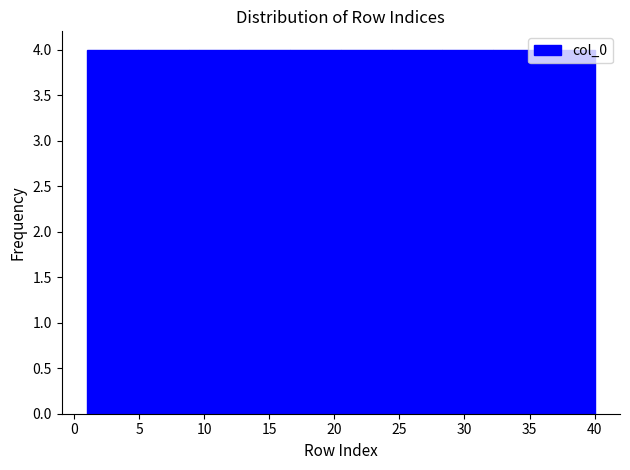

Reading left to right, list every bar in this chart as the range it spans on the x-axis followed by its height. Neither the bar edges nor the heights are printed on the chart, so give them approximately, as read against the axes.

1.0 to 4.9: 4
4.9 to 8.8: 4
8.8 to 12.7: 4
12.7 to 16.6: 4
16.6 to 20.5: 4
20.5 to 24.4: 4
24.4 to 28.3: 4
28.3 to 32.2: 4
32.2 to 36.1: 4
36.1 to 40.0: 4